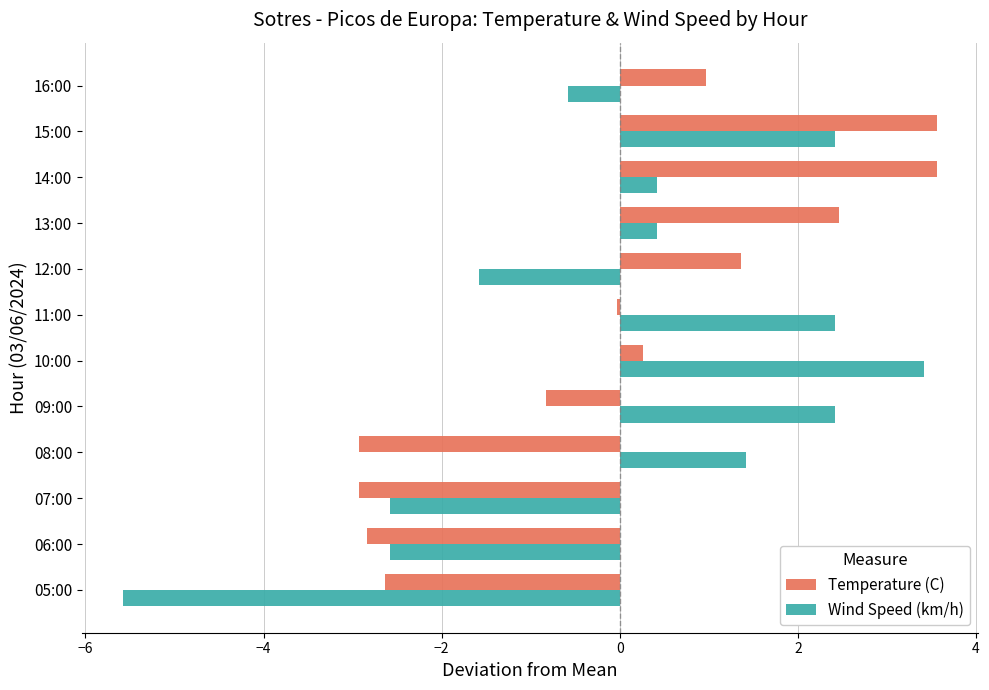

Which series has the largest range (max minus min)?

Wind Speed (km/h)